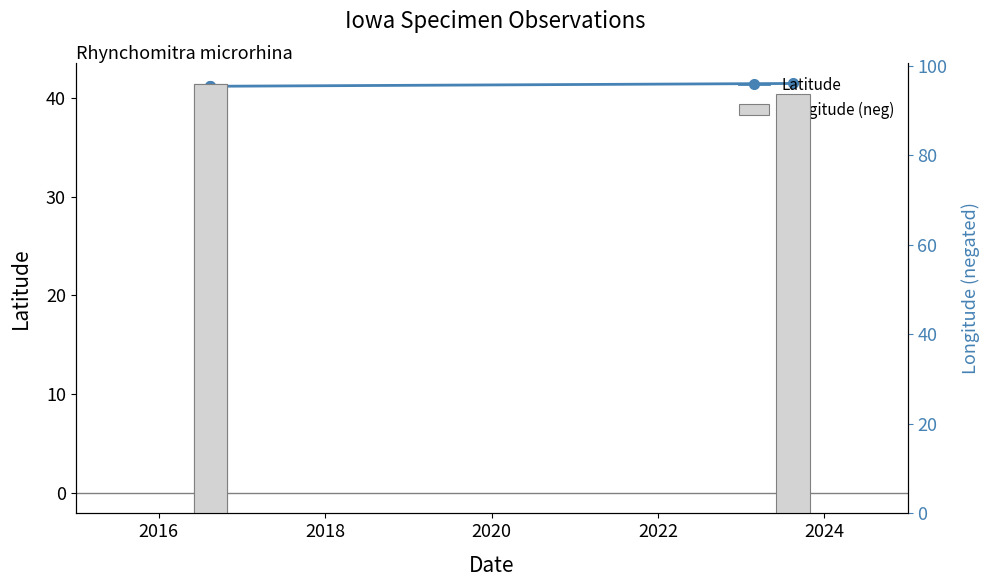

How many bars are there in each group?

2